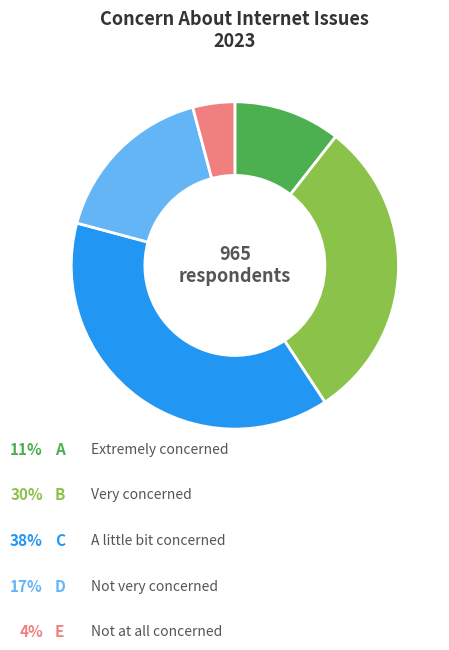

Is there any slice that represents more than half of the pie?

No